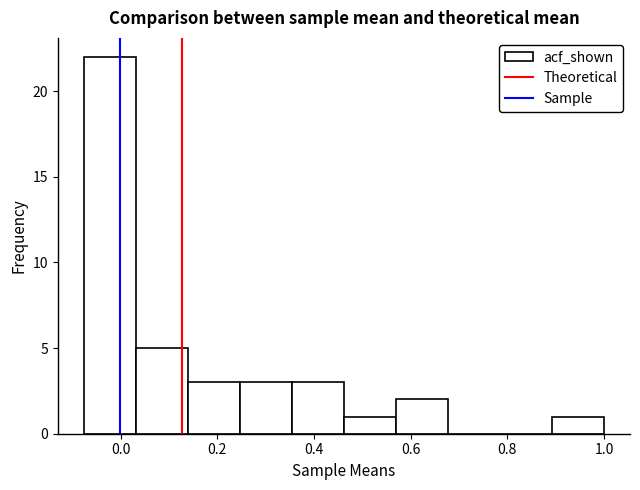

Reading left to right, transcribe this chart: for each bar, give the range it covers on the x-axis and its height. Neither the bar edges nor the heights are printed on the chart, so give them approximately, as read against the axes.

-0.08 to 0.04: 22
0.04 to 0.14: 5
0.14 to 0.24: 3
0.24 to 0.36: 3
0.36 to 0.46: 3
0.46 to 0.56: 1
0.56 to 0.68: 2
0.68 to 0.78: 0
0.78 to 0.90: 0
0.90 to 1.00: 1